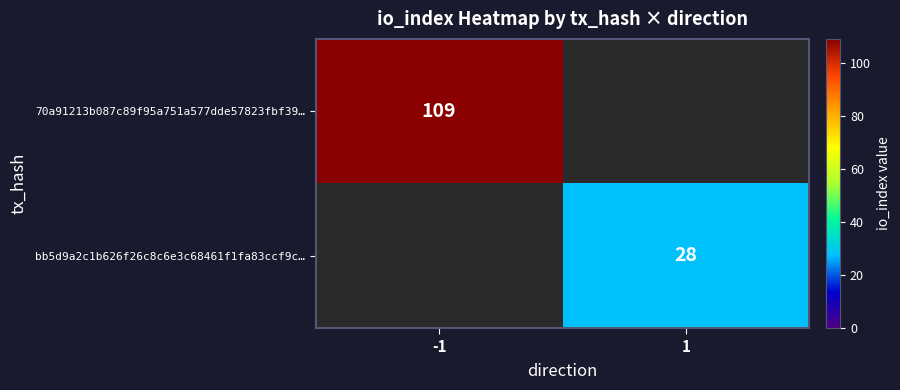

Is it true that bb5d9a2c1b626f26c8c6e3c68461f1fa83ccf9c… equals 28 at 1?

True